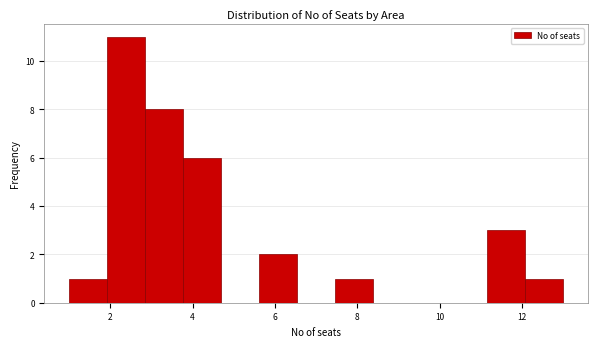

Reading left to right, list every bar in this chart as the range it spans on the x-axis followed by its height. Neither the bar edges nor the heights are printed on the chart, so give them approximately, as read against the axes.

1.0 to 2.0: 1
2.0 to 2.8: 11
2.8 to 3.8: 8
3.8 to 4.6: 6
4.6 to 5.6: 0
5.6 to 6.6: 2
6.6 to 7.4: 0
7.4 to 8.4: 1
8.4 to 9.4: 0
9.4 to 10.2: 0
10.2 to 11.2: 0
11.2 to 12.0: 3
12.0 to 13.0: 1